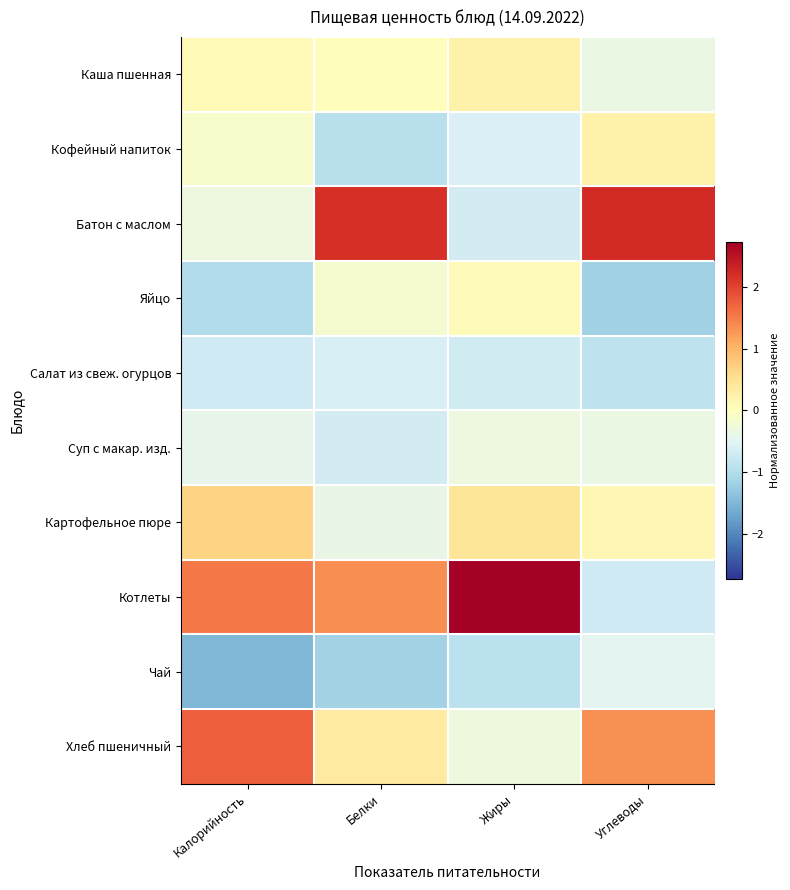

Which series has the largest range (max minus min)?

Котлеты